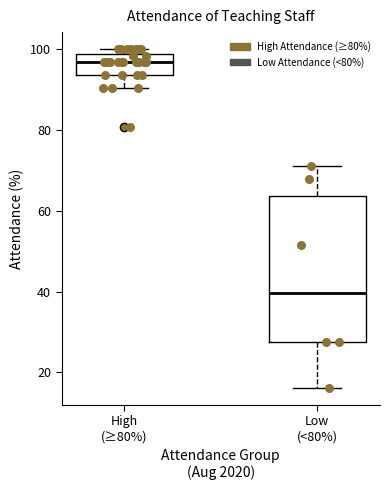

Comparing the boxes themselves (not the whiskers), which one is the tallest?

Low (<80%)